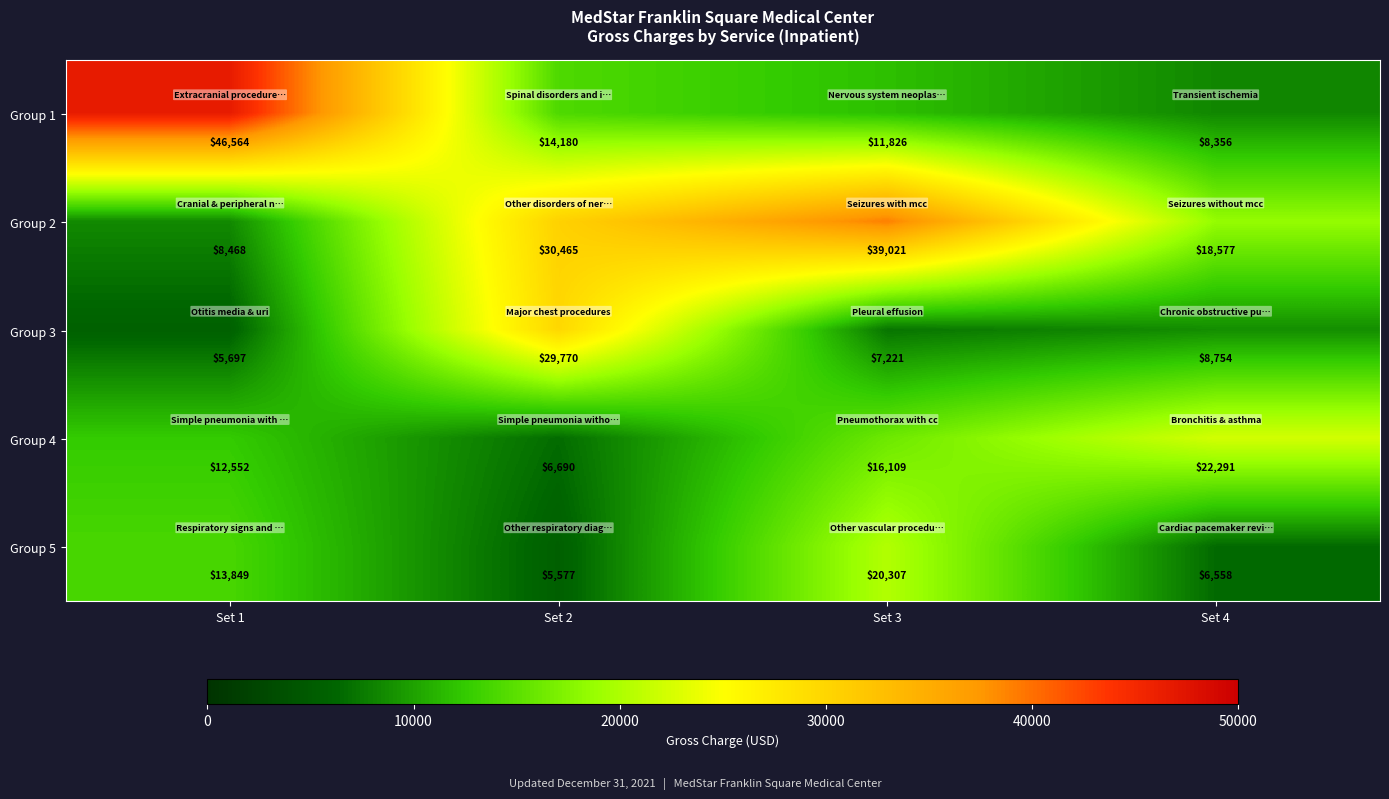

At which category does the chart reach its peak across all series?

Set 1